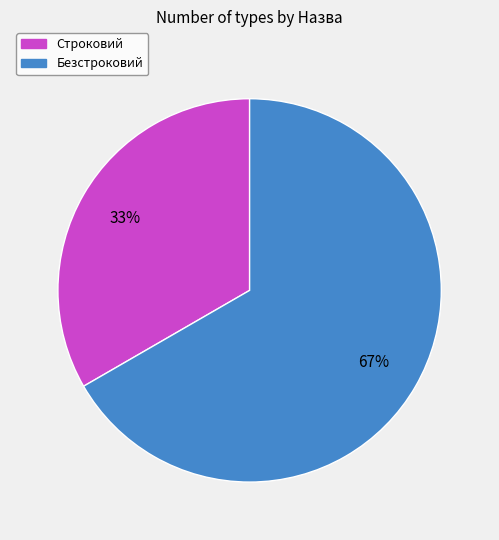

Do Безстроковий and Строковий together represent more than half of the pie?

Yes